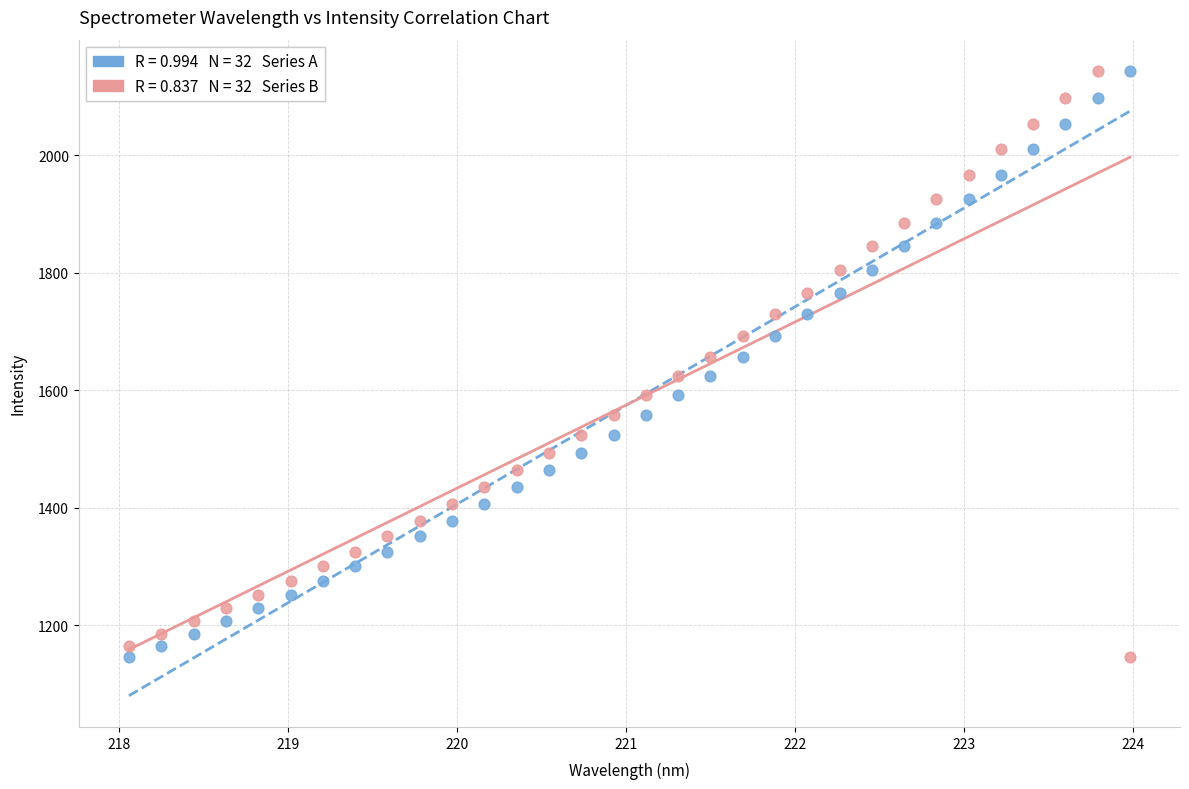

Across all data points, what is the range of Y values (max minus min)?

997.6